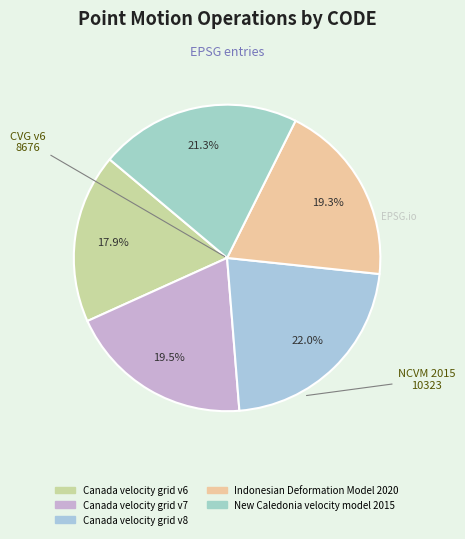

The Indonesian Deformation Model 2020 slice represents 19% of the pie. True or false?

True